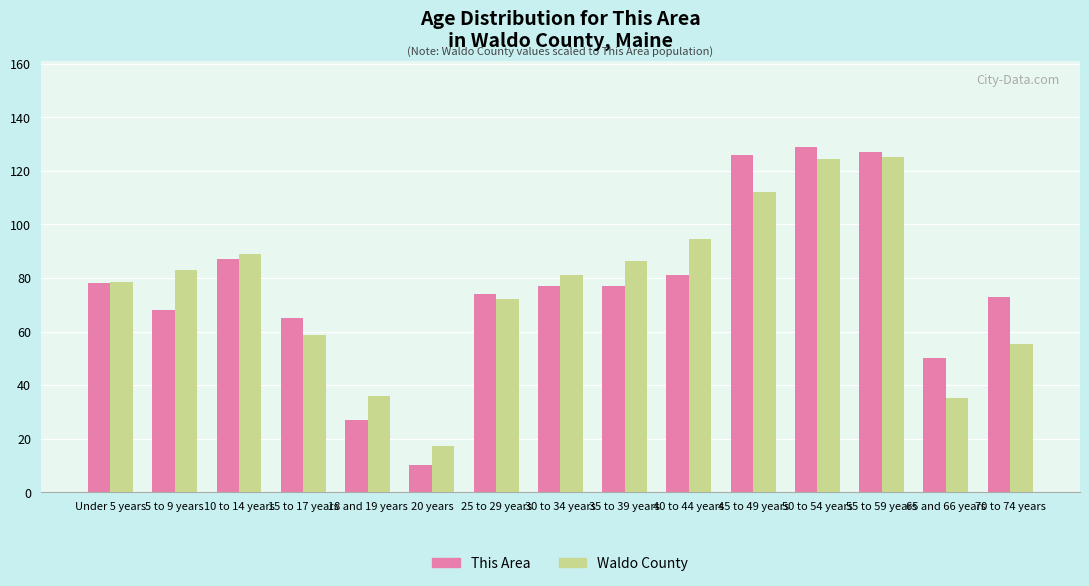

At how many categories does at least one series exceed 14?

15